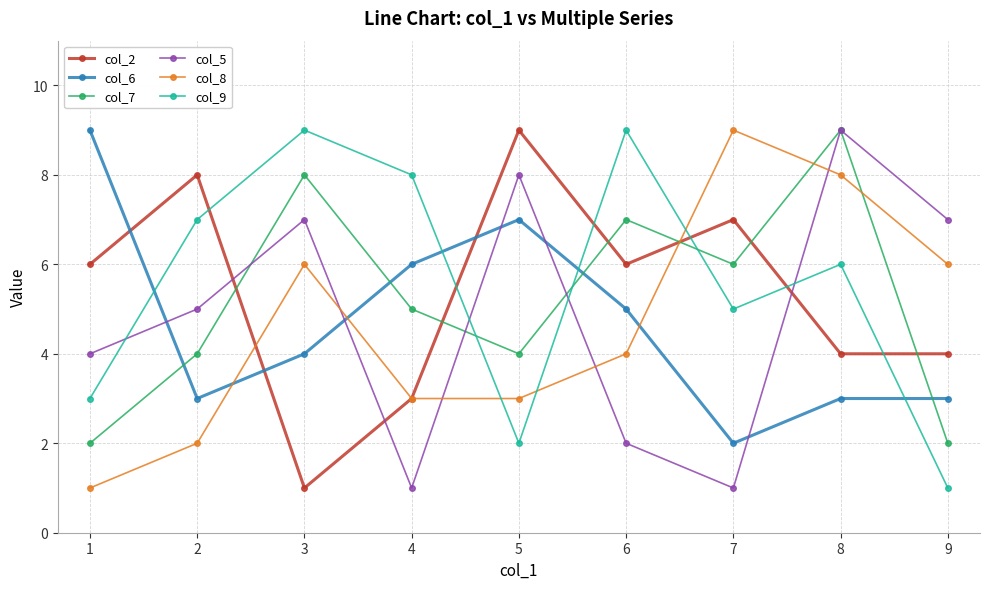

What is the value of the col_8 point at the 3rd from the left?

6